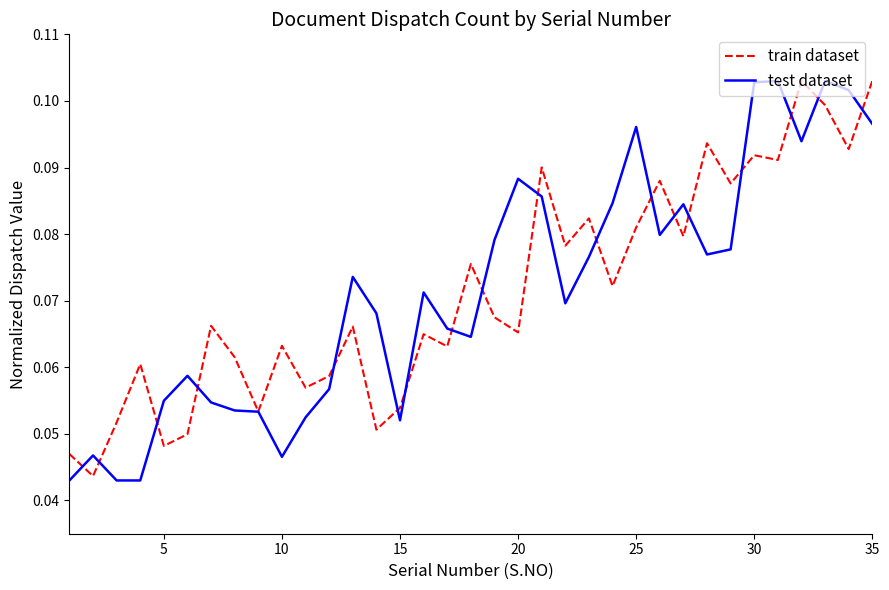

Which series has the widest spread of values?

test dataset